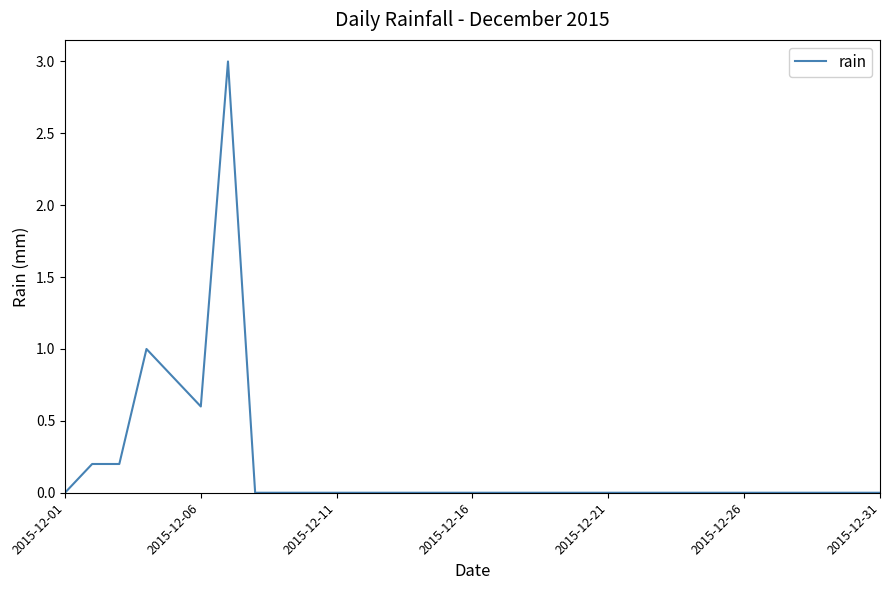

What is the maximum value shown in the chart?

3.0